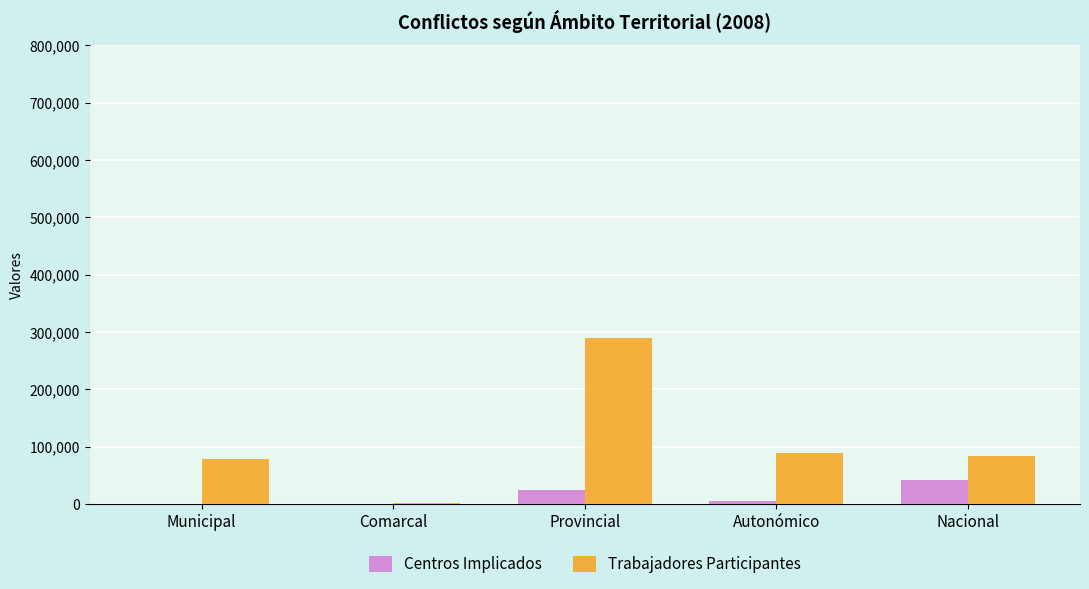

What is the sum of all Trabajadores Participantes values?

543008